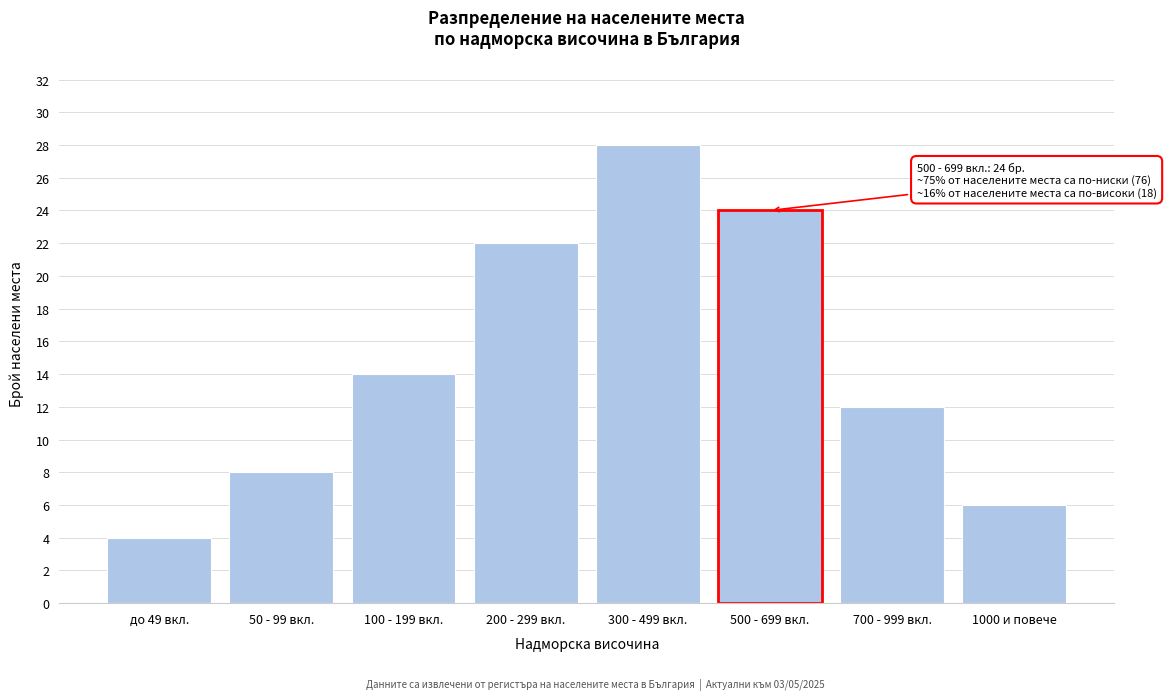

Reading left to right, list all the values displayed in this chart.

до 49 вкл.=4	50 - 99 вкл.=8	100 - 199 вкл.=14	200 - 299 вкл.=22	300 - 499 вкл.=28	500 - 699 вкл.=24	700 - 999 вкл.=12	1000 и повече=6